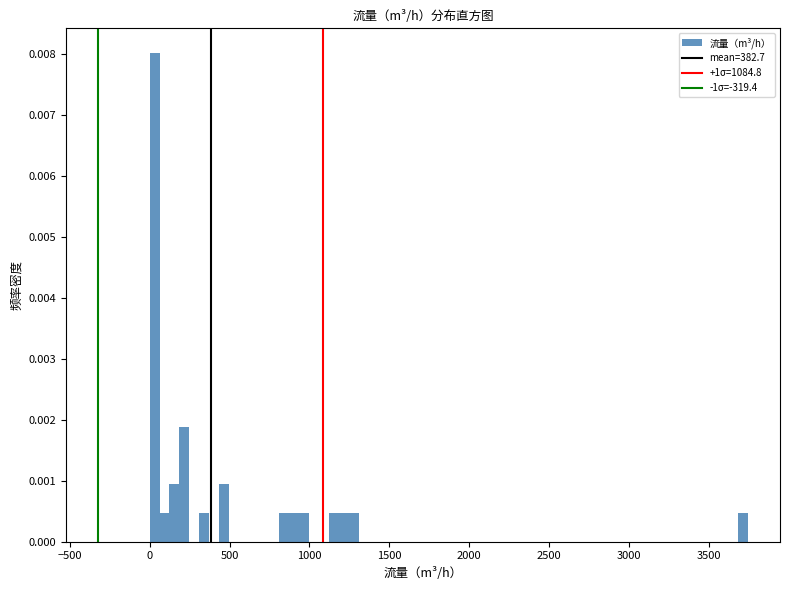

Around what value on the x-axis is the tallest bar? Give the approximate position of its centre, as read against the axis.

50